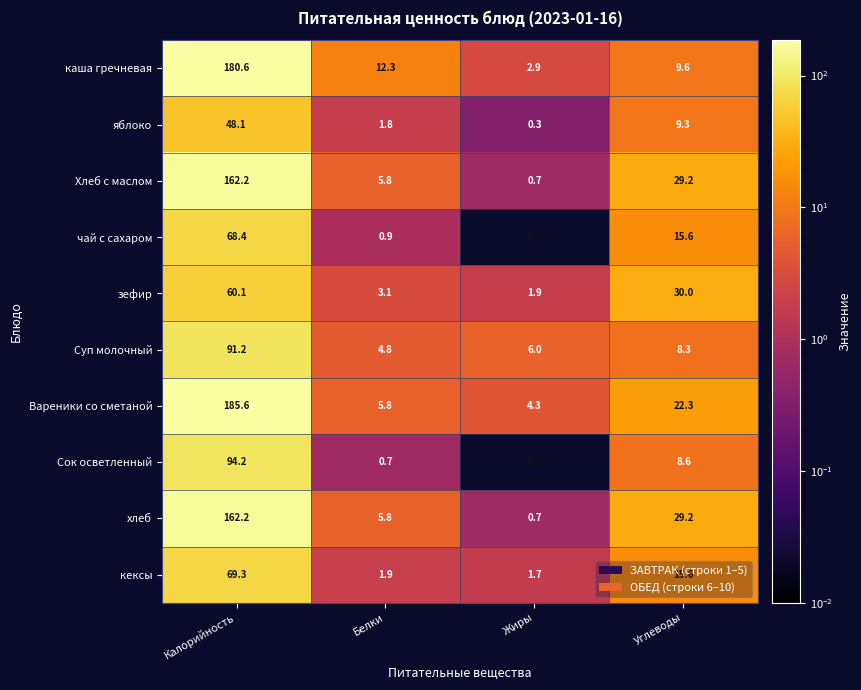

Rank the categories by Хлеб с маслом value from highest to lowest.

Калорийность, Углеводы, Белки, Жиры